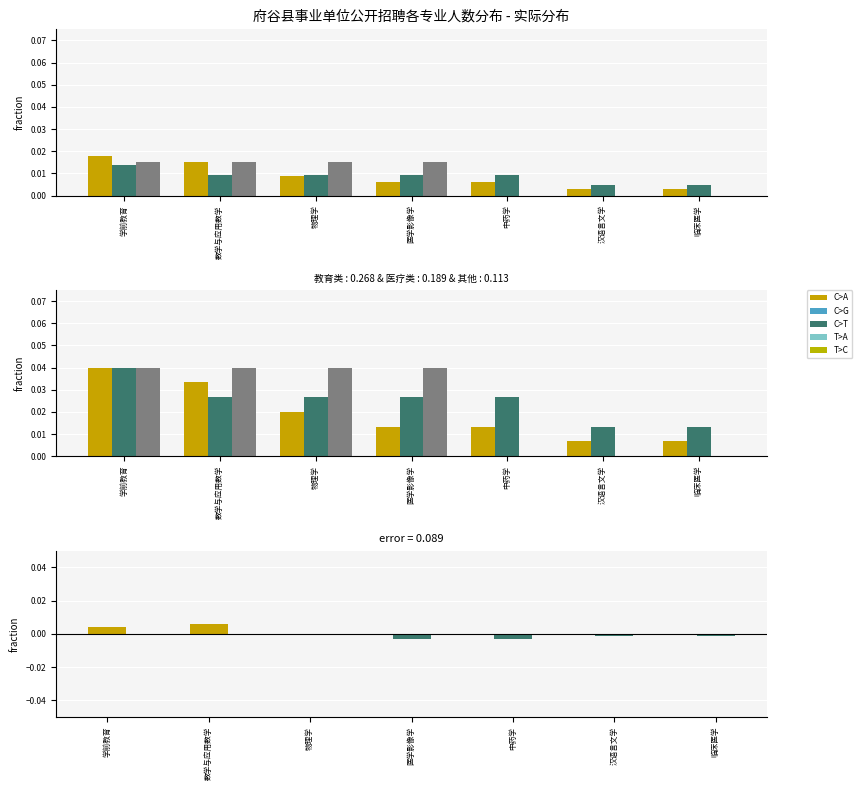

Is it true that 差值(教育类-医疗类) equals 0.0 at 学前教育?

False